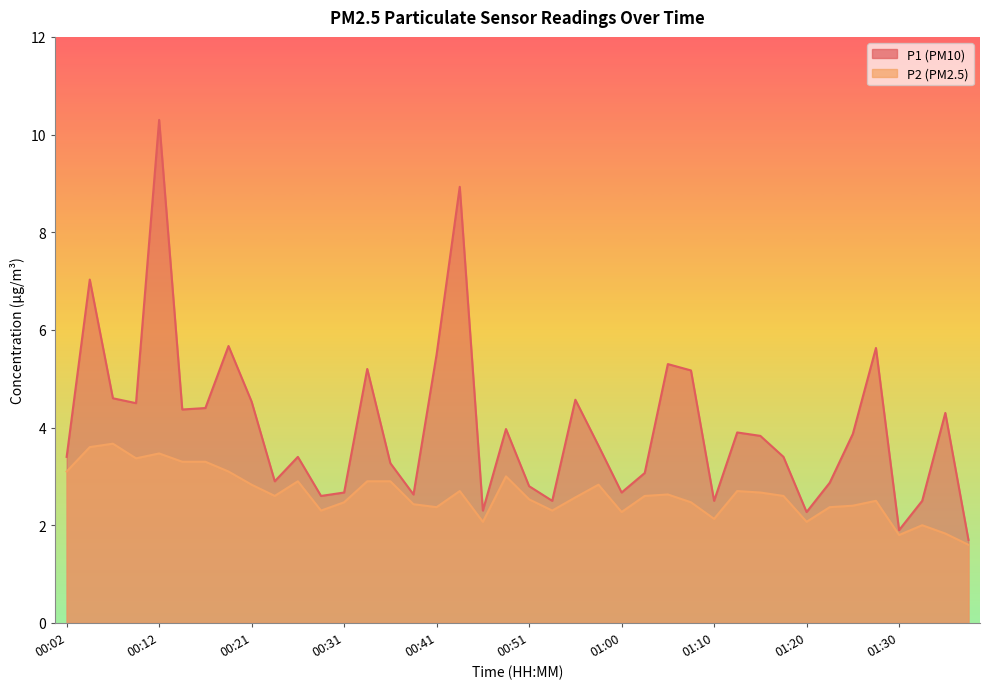

What is the highest value of the P1 series?

10.3